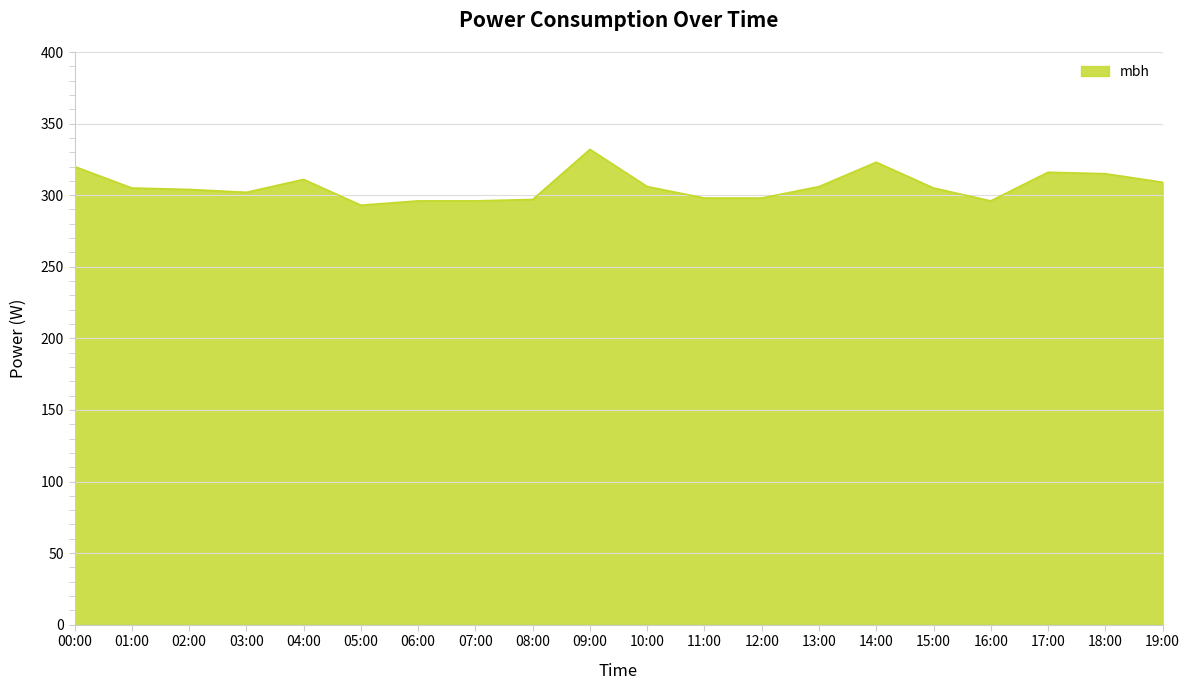

The value at 10:00 is 538. True or false?

False